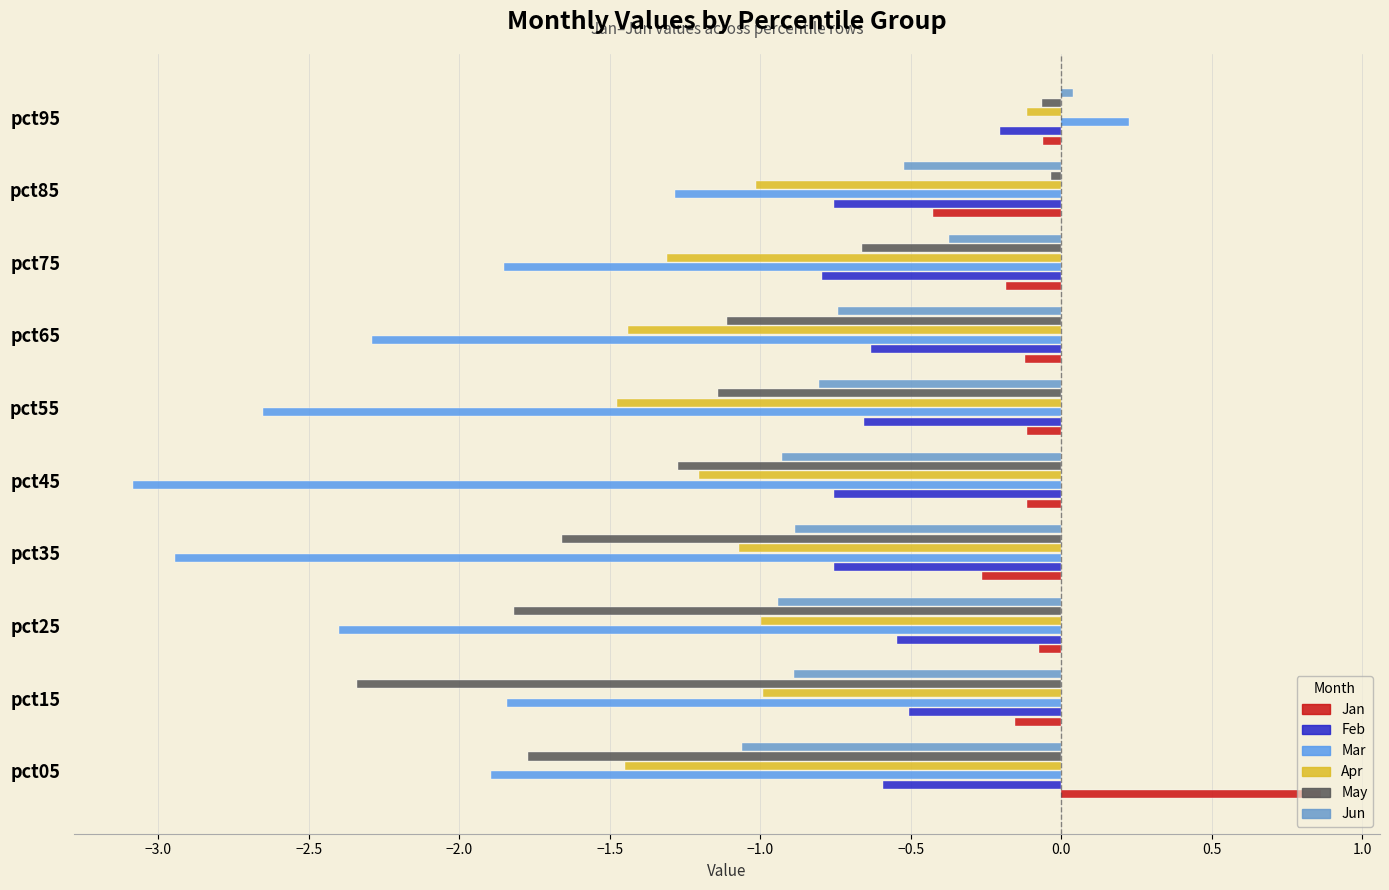

Reading right to left, list all the values displayed in this chart.

Jan: -0.1	-0.4	-0.2	-0.1	-0.1	-0.1	-0.3	-0.1	-0.2	0.9
Feb: -0.2	-0.8	-0.8	-0.6	-0.7	-0.8	-0.8	-0.5	-0.5	-0.6
Mar: 0.2	-1.3	-1.9	-2.3	-2.7	-3.1	-2.9	-2.4	-1.8	-1.9
Apr: -0.1	-1.0	-1.3	-1.4	-1.5	-1.2	-1.1	-1.0	-1.0	-1.4
May: -0.1	-0.0	-0.7	-1.1	-1.1	-1.3	-1.7	-1.8	-2.3	-1.8
Jun: 0.0	-0.5	-0.4	-0.7	-0.8	-0.9	-0.9	-0.9	-0.9	-1.1